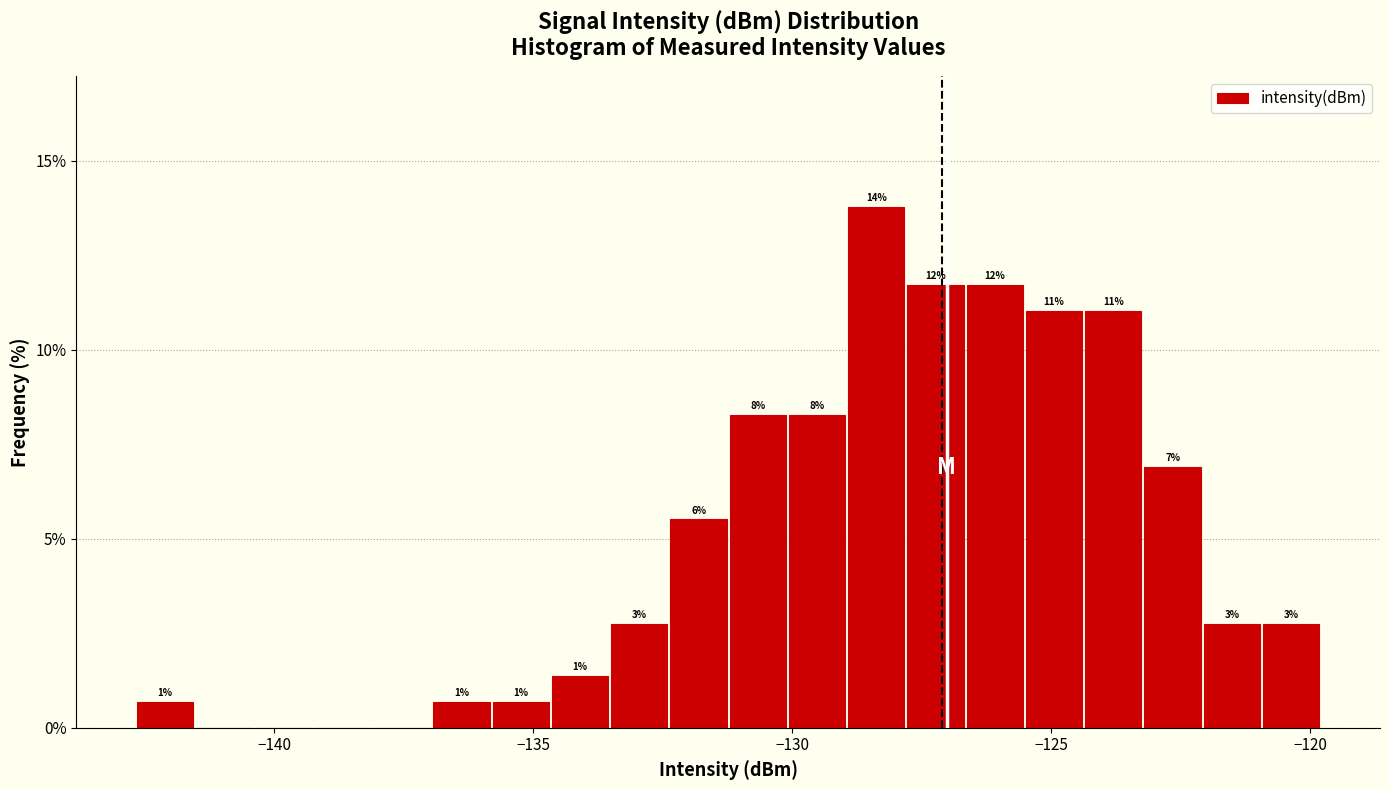

Read against the x-axis, roughly where is the centre of the tallest bar?

-128.5